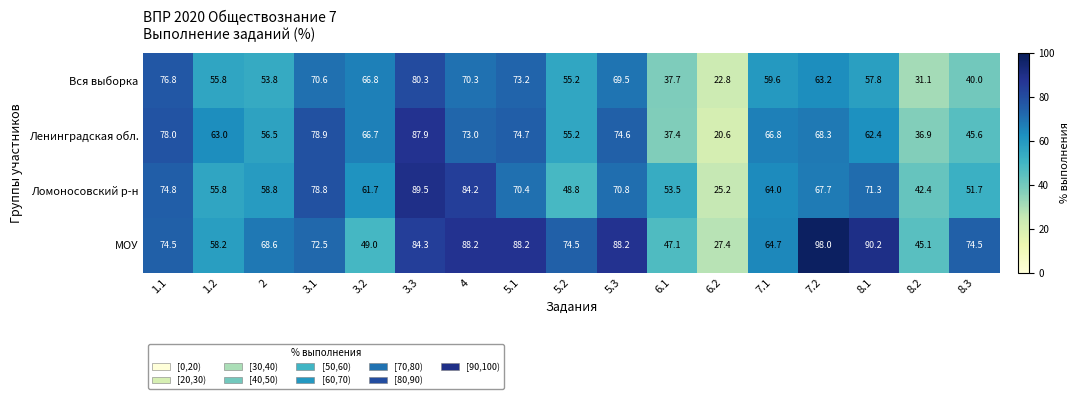

True or false: Ломоносовский р-н has a value of 116.6 at 8.1.

False